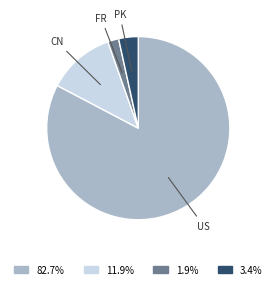

Approximately how many times larger is the value at PK compared to CN?

0.3